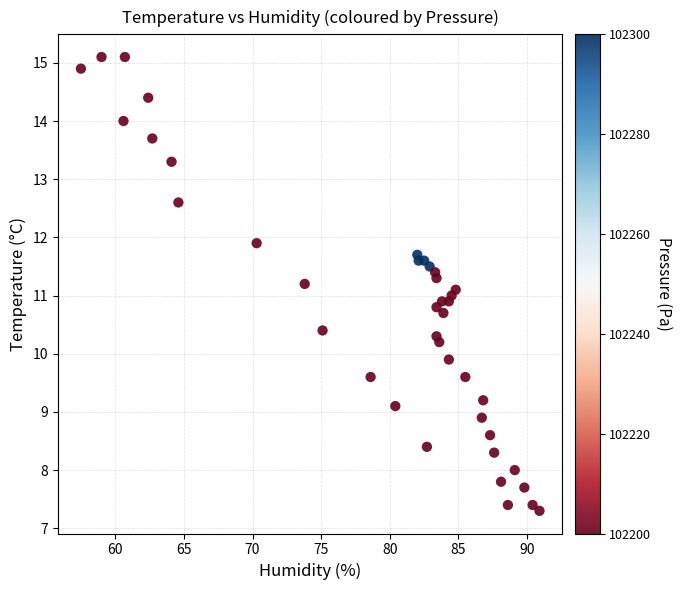

What is the range of X values (max minus min)?

33.4